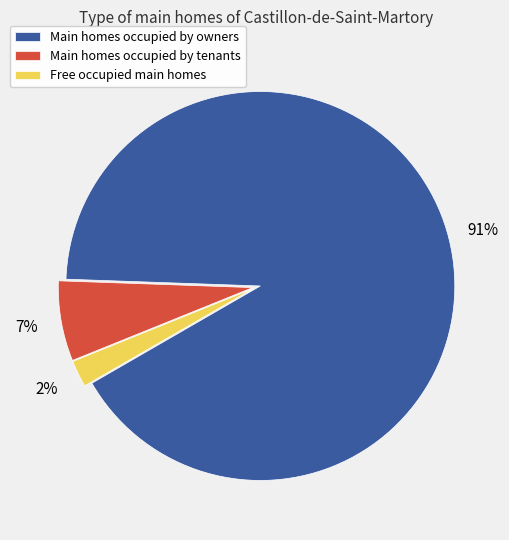

How many segments does this pie chart have?

3